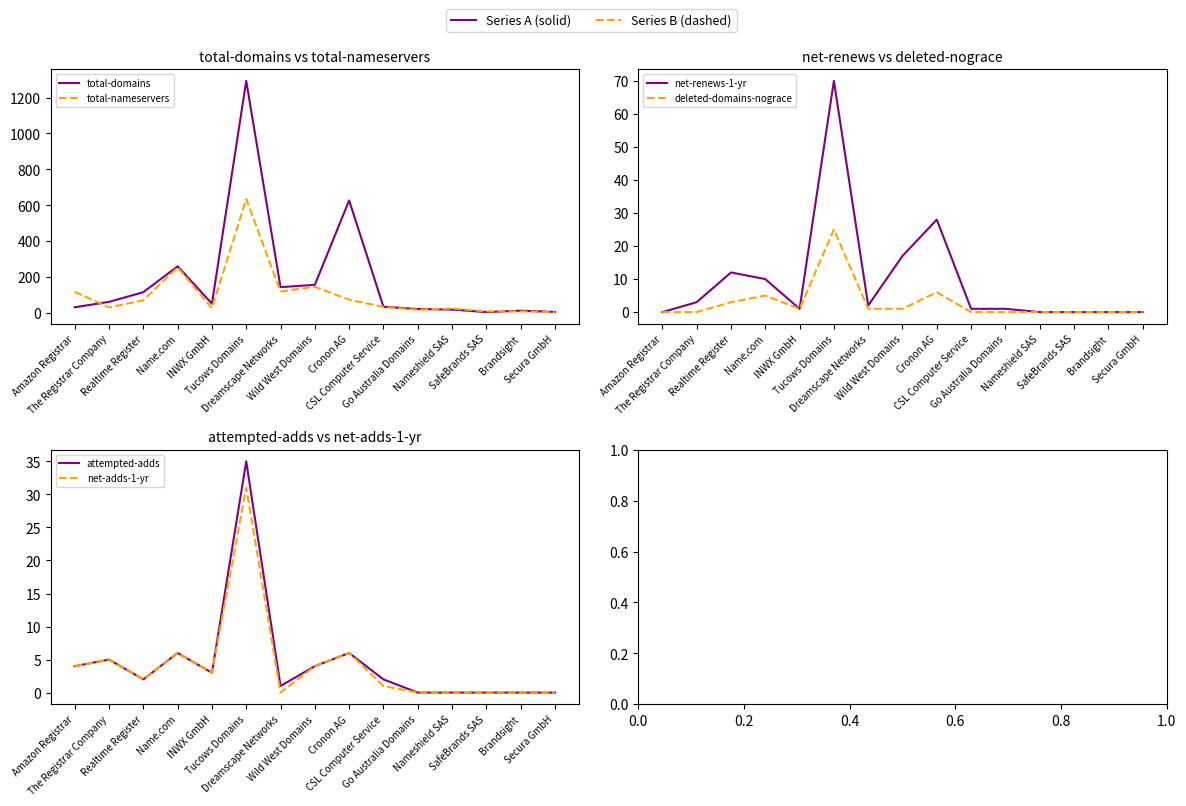

Where is deleted-domains-nograce nearest to the value 12?

Cronon AG